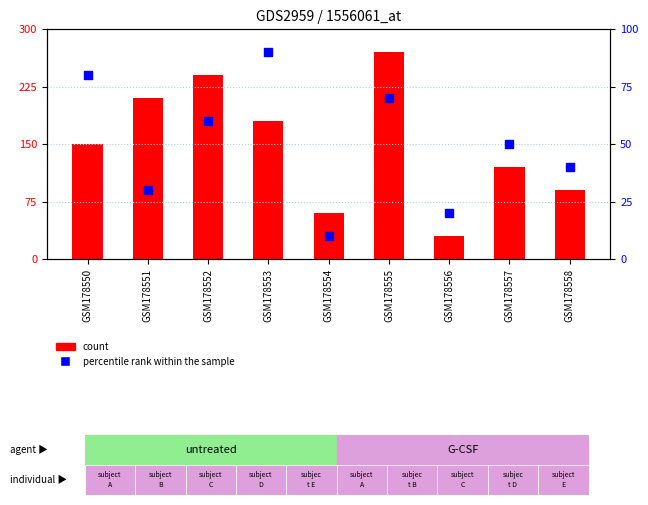

Which series contains the lowest Y value?

percentile rank within the sample